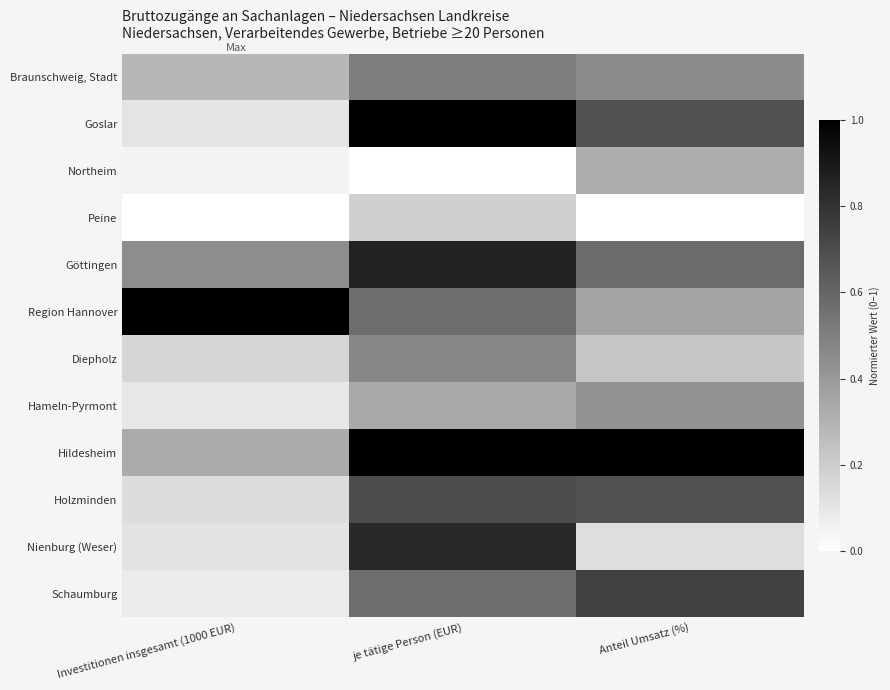

What is the spread (max minus min) of values at Investitionen insgesamt (1000 EUR)?

1.0